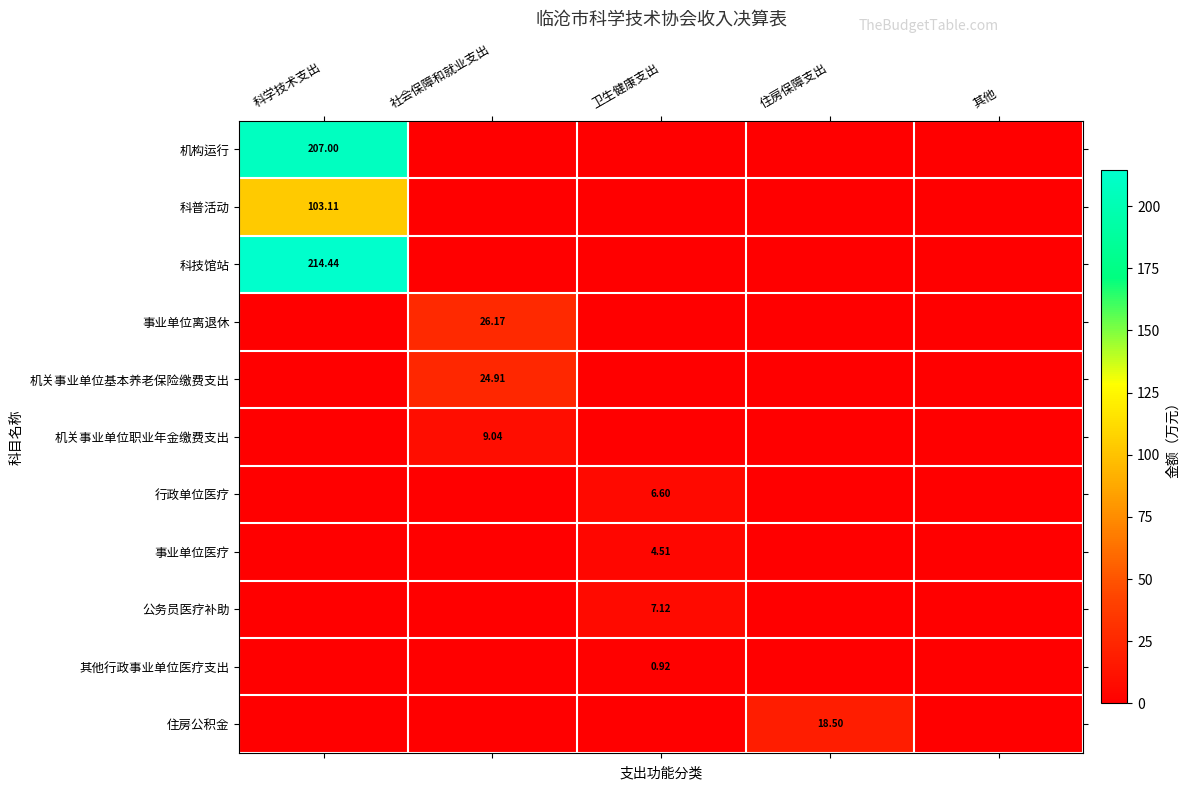

At which category is the sum across all series the highest?

科学技术支出